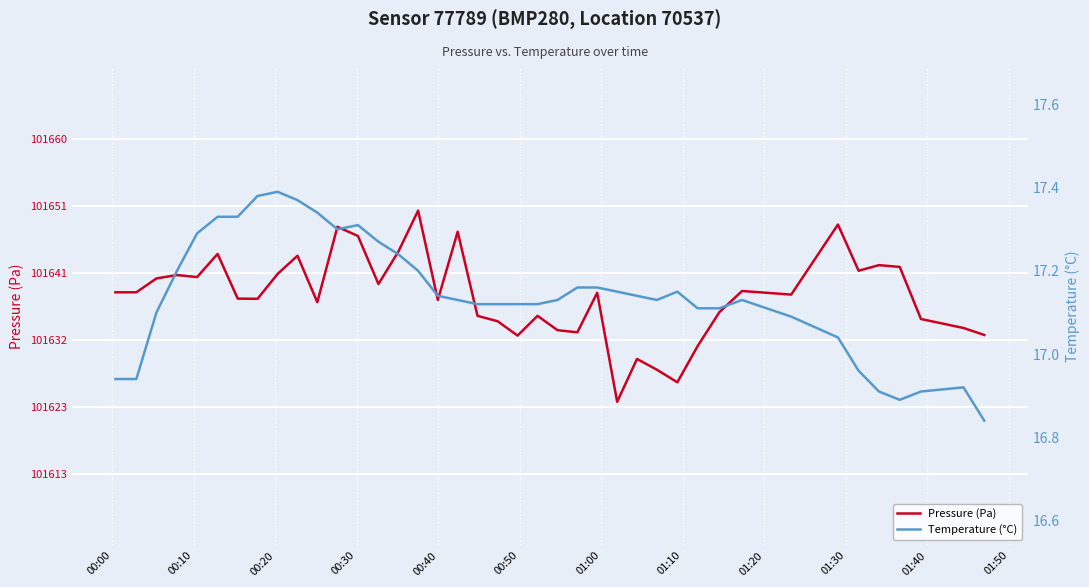

How many data points in Temperature (°C) are less than 17?

8